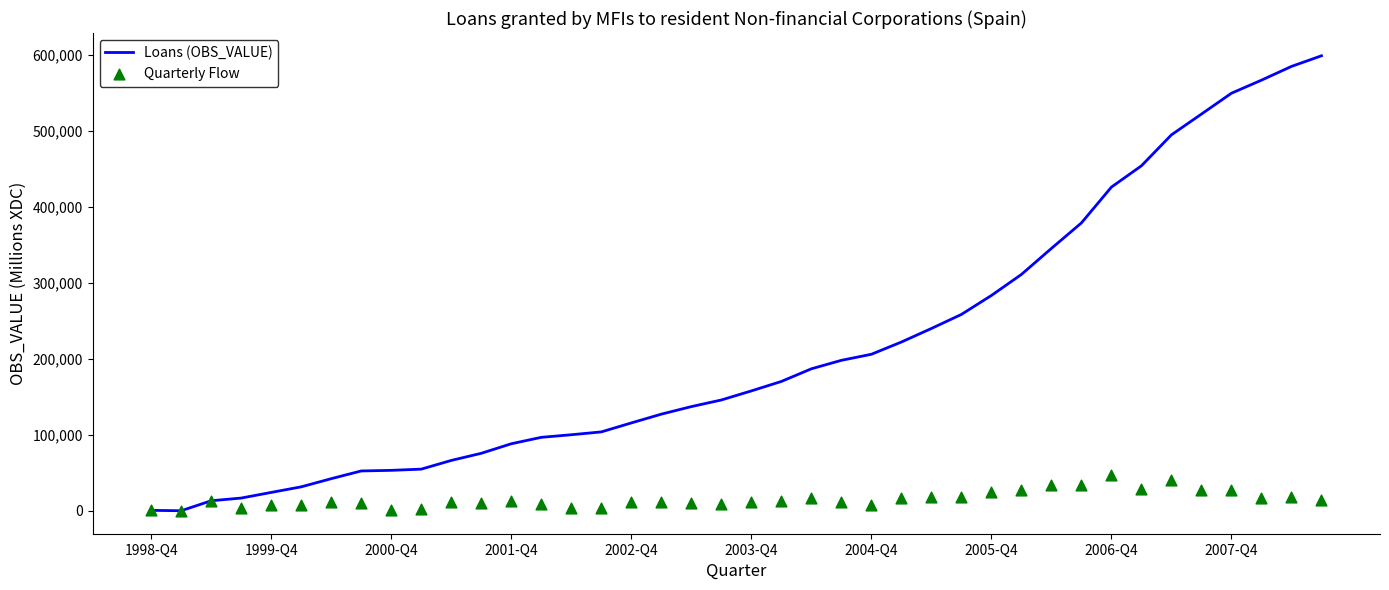

Which series has the largest Y range (max minus min)?

Loans (OBS_VALUE)